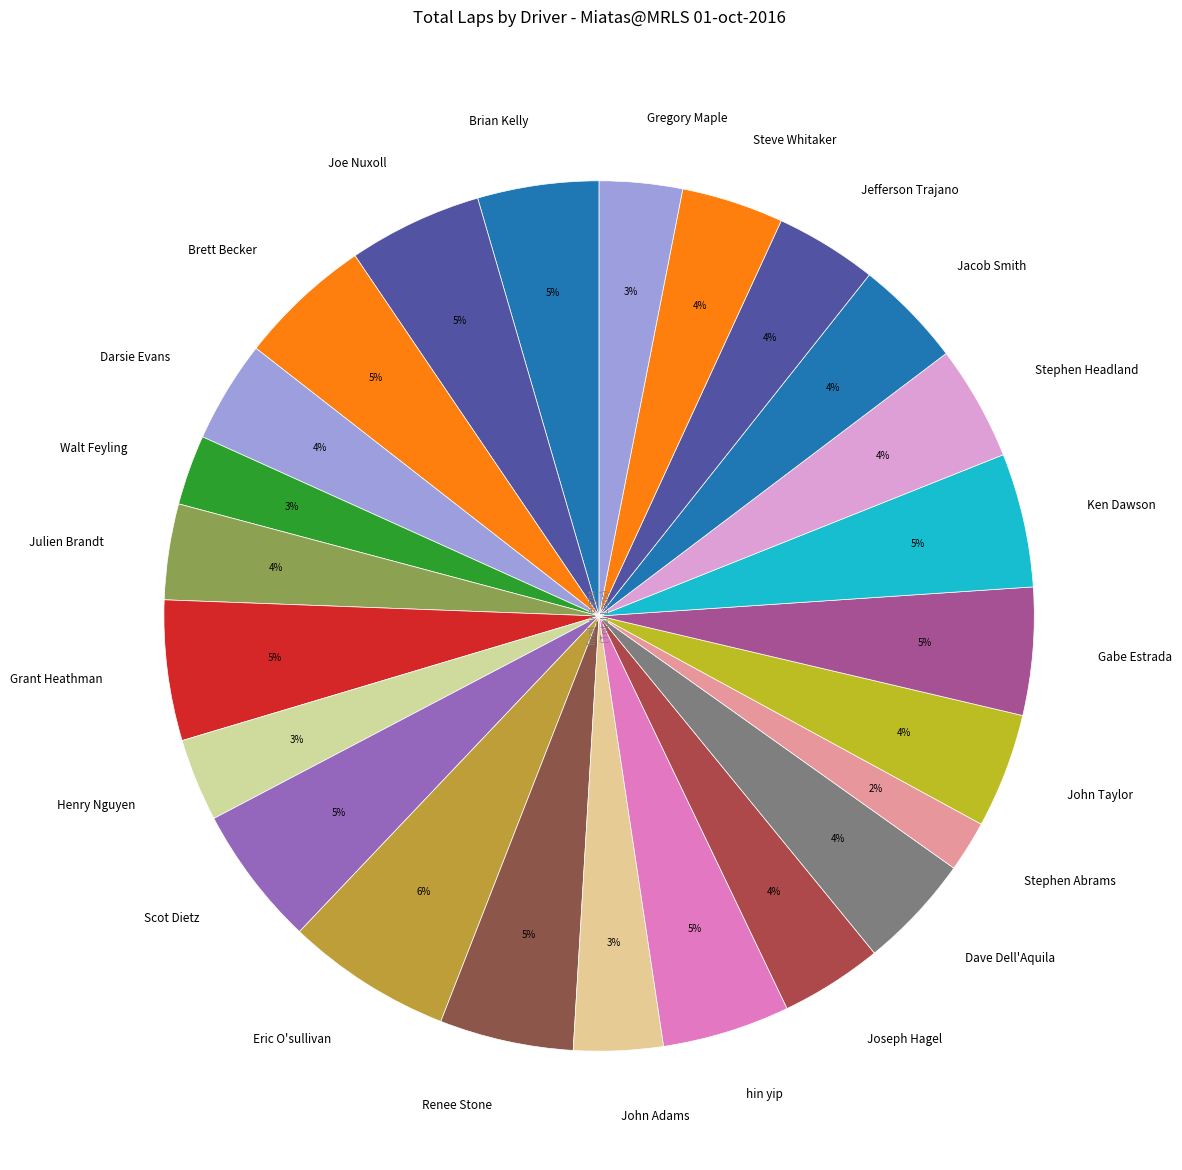

Which has a higher value, Brett Becker or Julien Brandt?

Brett Becker